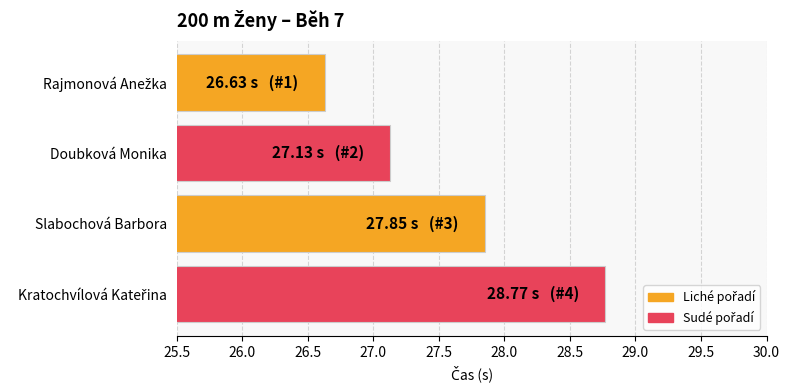

The value at Slabochová Barbora is 12.6. True or false?

False